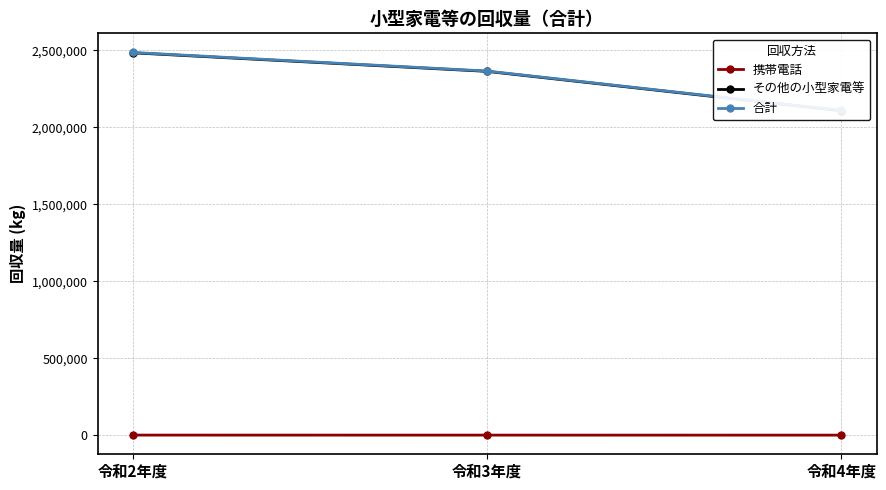

What is the label of the 1st point from the left?

令和2年度